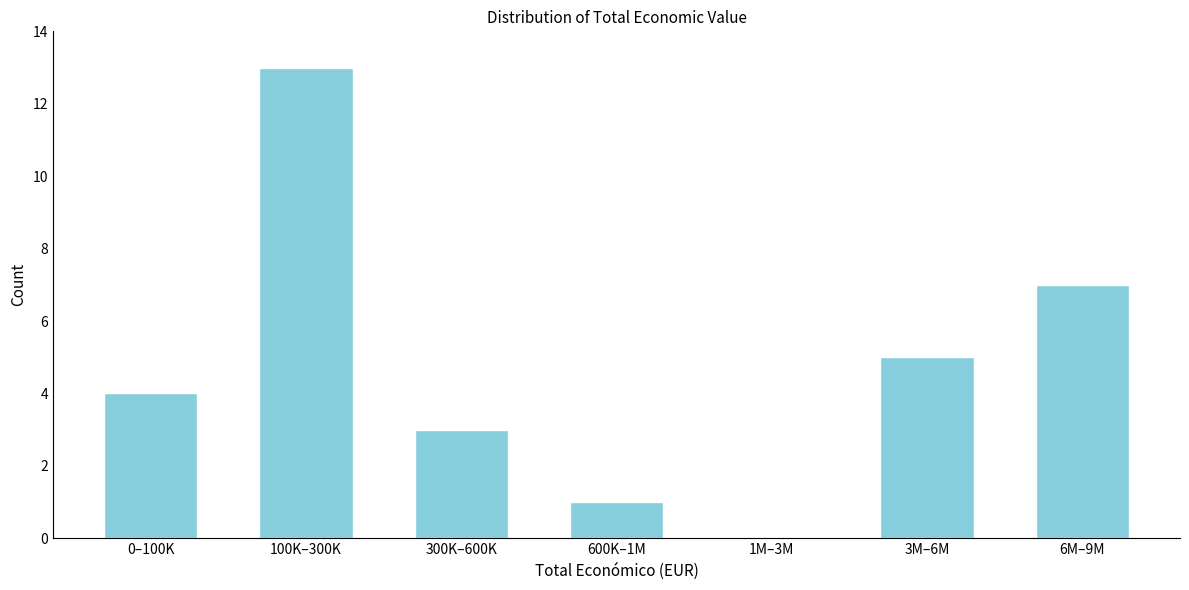

Reading left to right, what are all the values shown in this chart?

0–100K=4	100K–300K=13	300K–600K=3	600K–1M=1	1M–3M=0	3M–6M=5	6M–9M=7